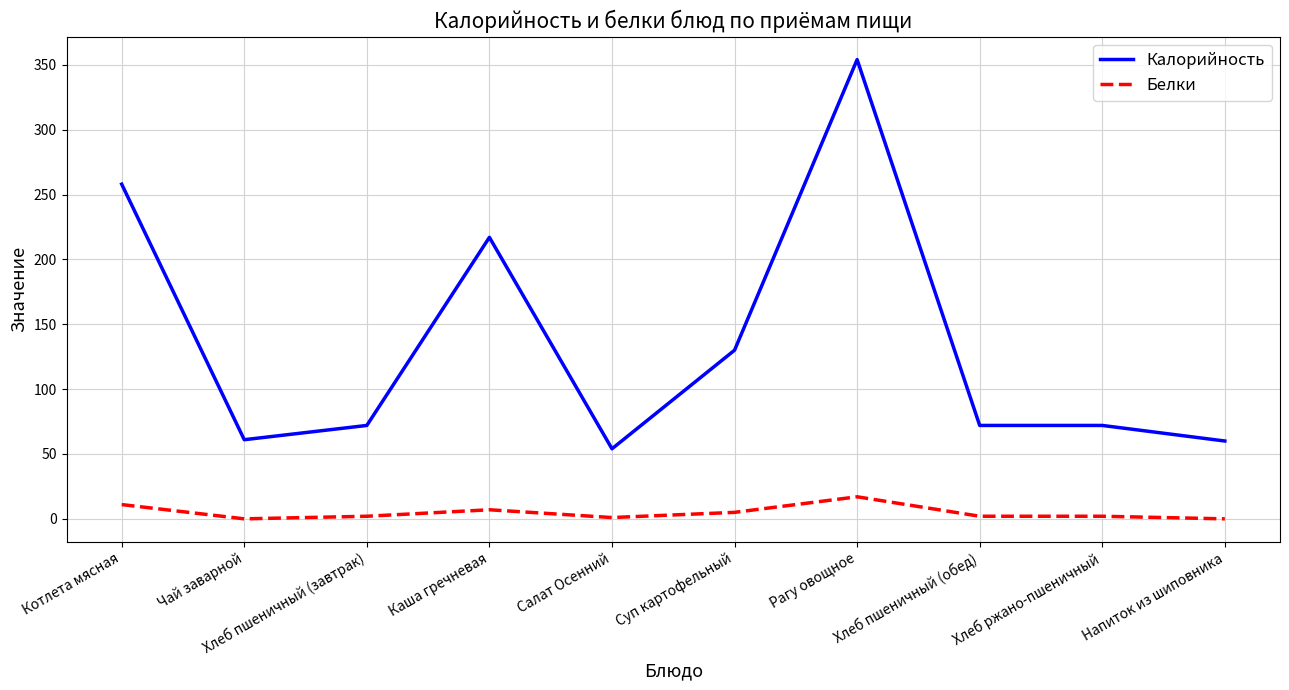

Which category has the highest value across all series?

Рагу овощное